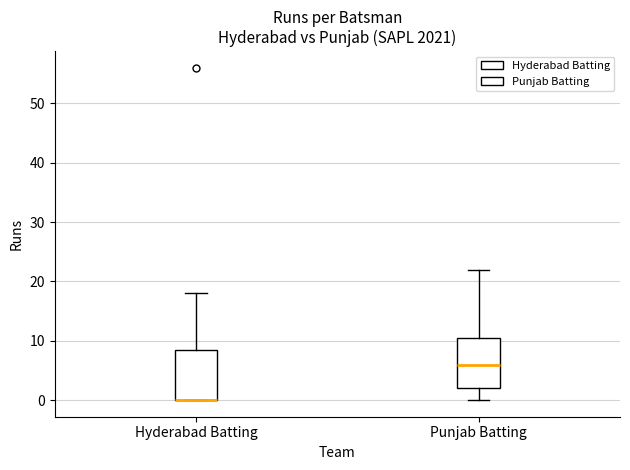

Where does the upper whisker of the box for Hyderabad Batting end on the y-axis? The values are not printed on the chart, so give them approximately, as read against the axis.

18